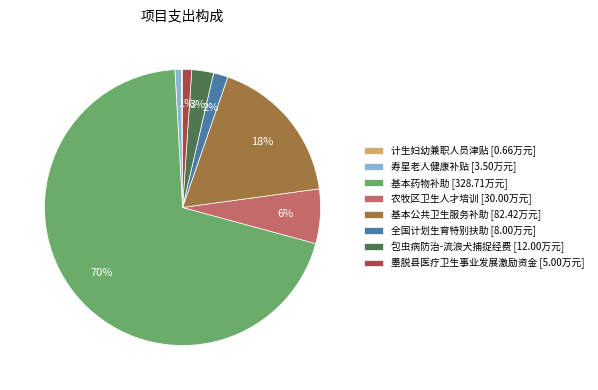

Which category has the biggest portion of the pie?

基本药物补助